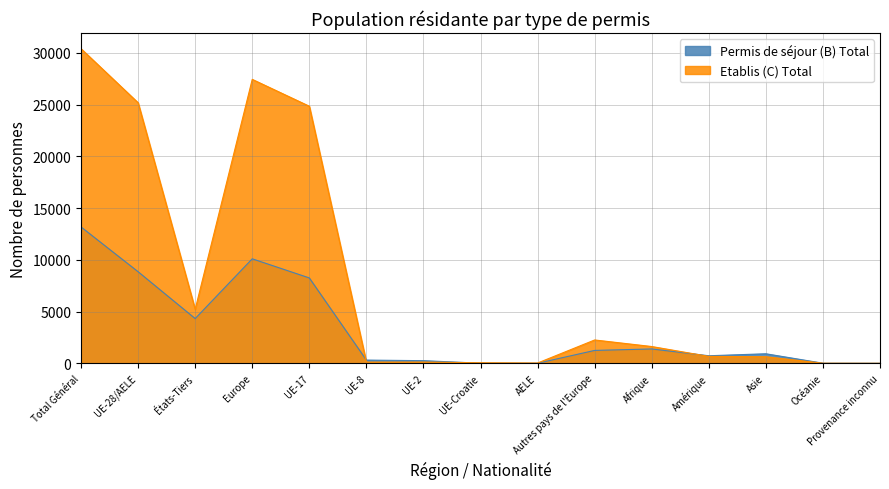

What are all the series names shown in the legend?

Permis de séjour (B) Total, Etablis (C) Total